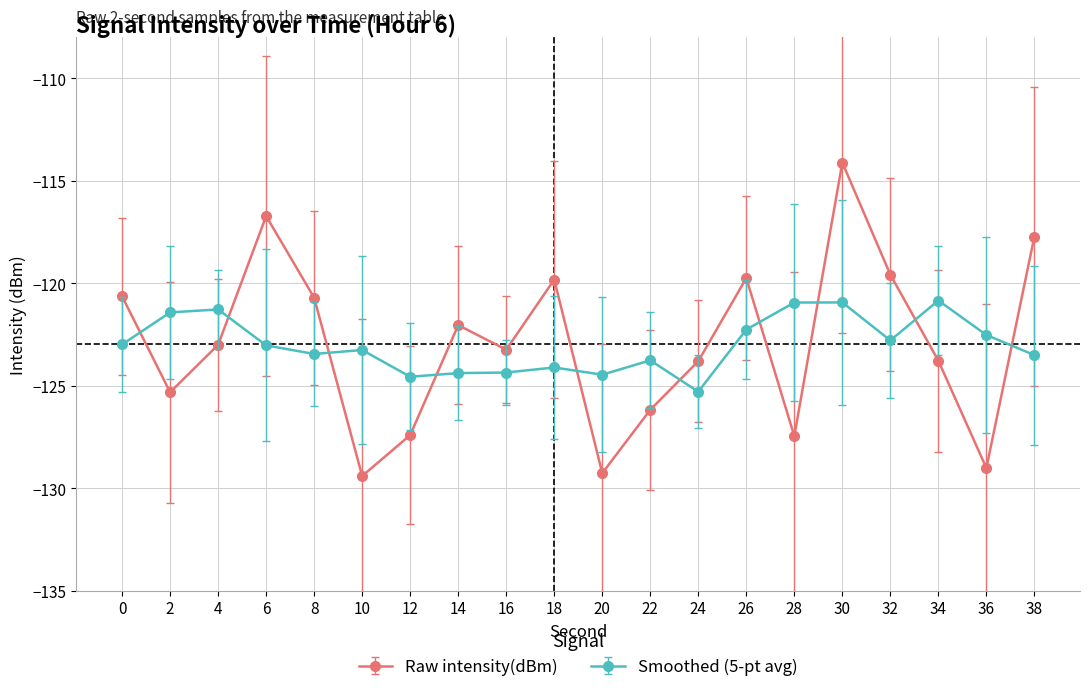

What is the sum of the Raw intensity(dBm) values at 4 and 12?

-250.4